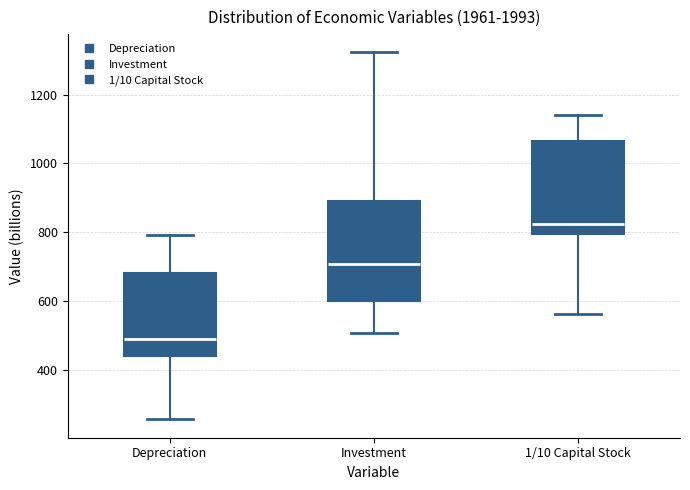

Where does the upper whisker of the box for Depreciation end on the y-axis? The values are not printed on the chart, so give them approximately, as read against the axis.

800